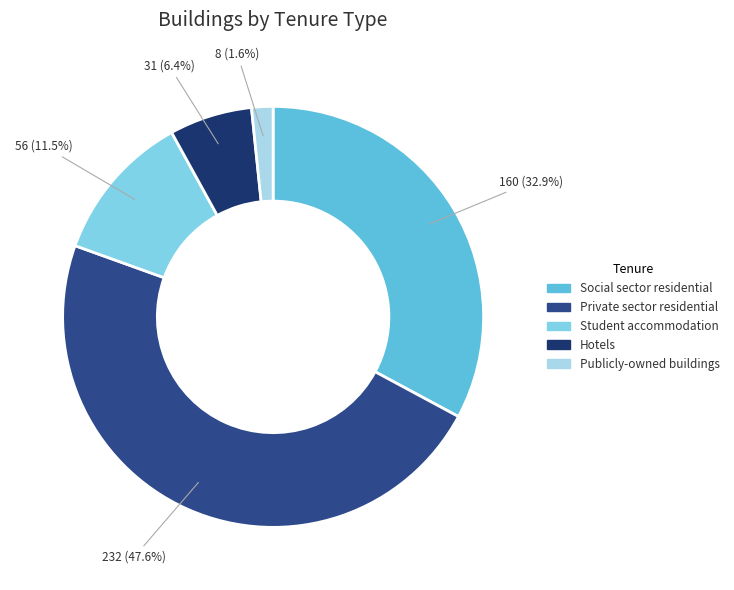

Is it true that Social sector residential is 33% of the pie?

True